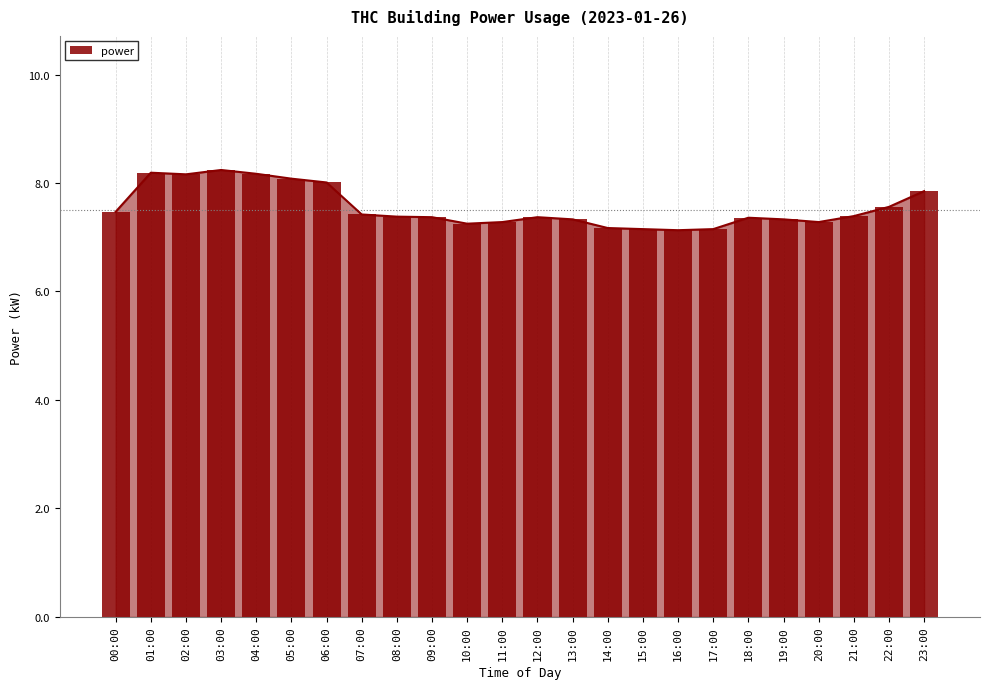

Does the chart contain any negative values?

No